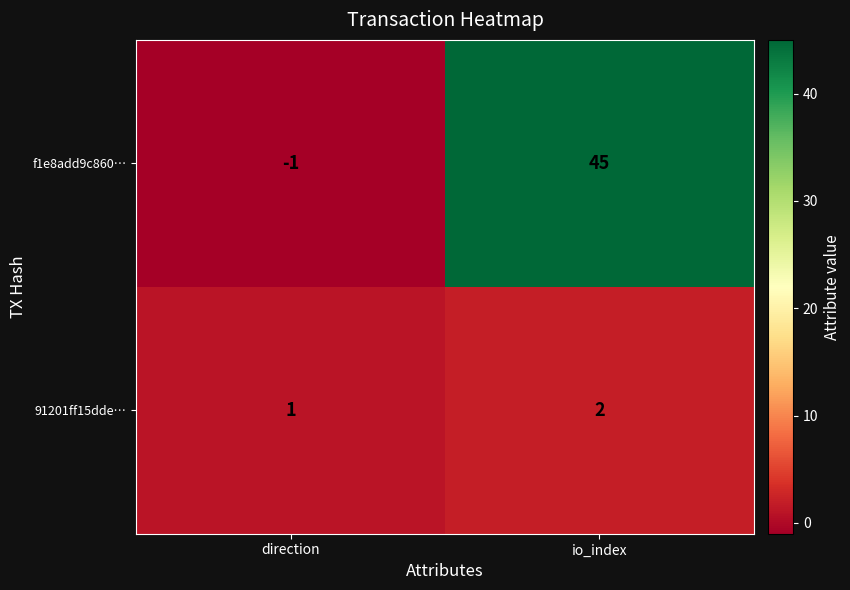

How many categories are shown in the chart?

2